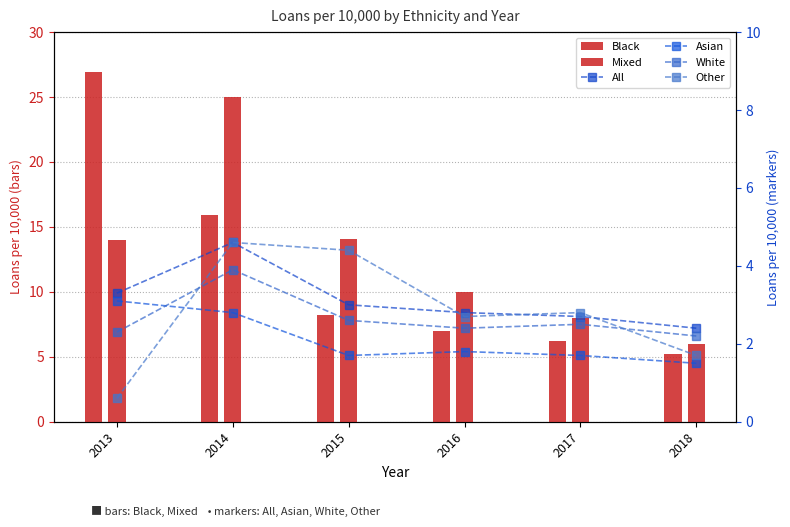

What is the maximum value for Black?

26.9